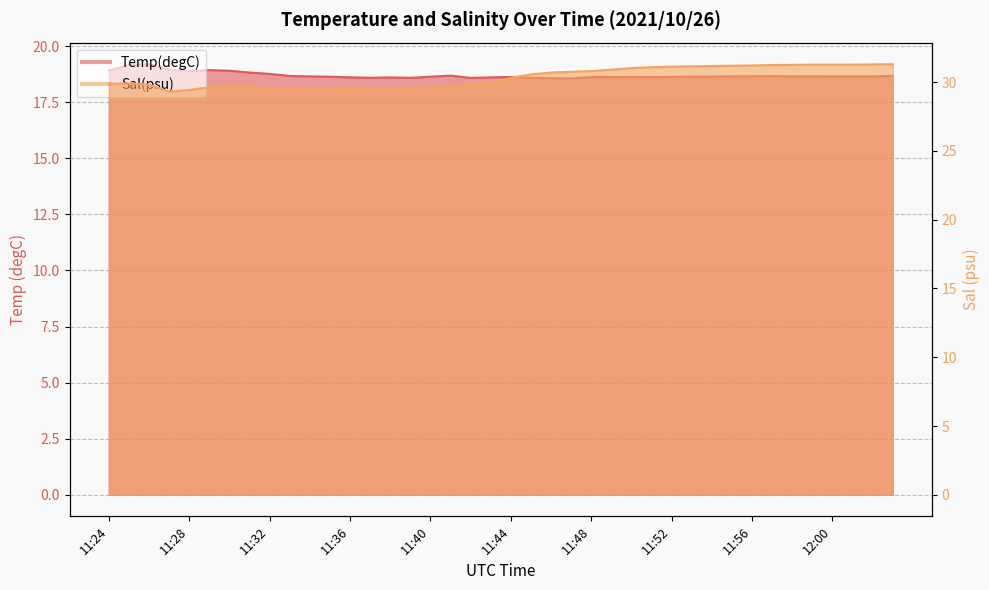

What is the minimum value for Temp(degC)?

18.6